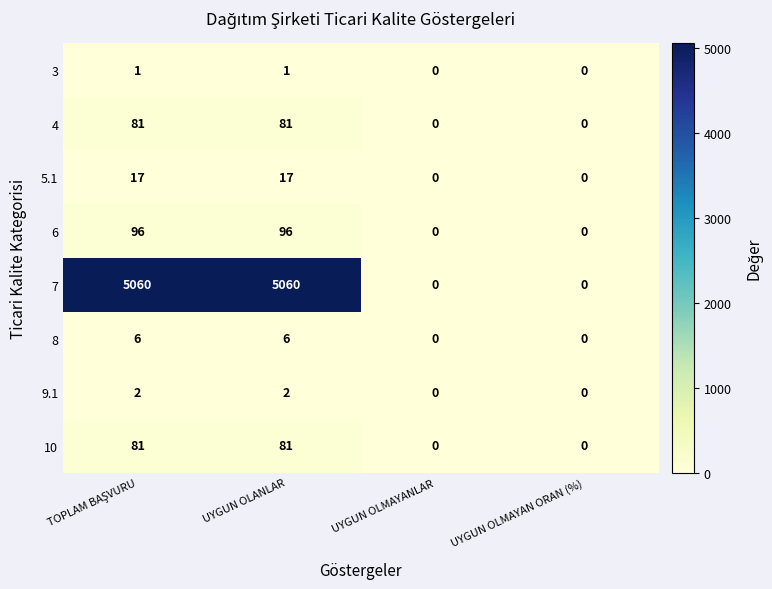

Between UYGUN OLANLAR and UYGUN OLMAYANLAR, which series saw the biggest shift?

7